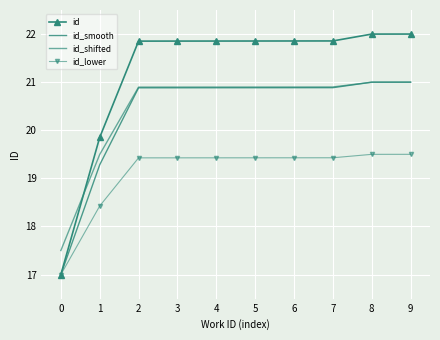

List the series in order of their peak value, lowest first.

id_lower, id_smooth, id_shifted, id